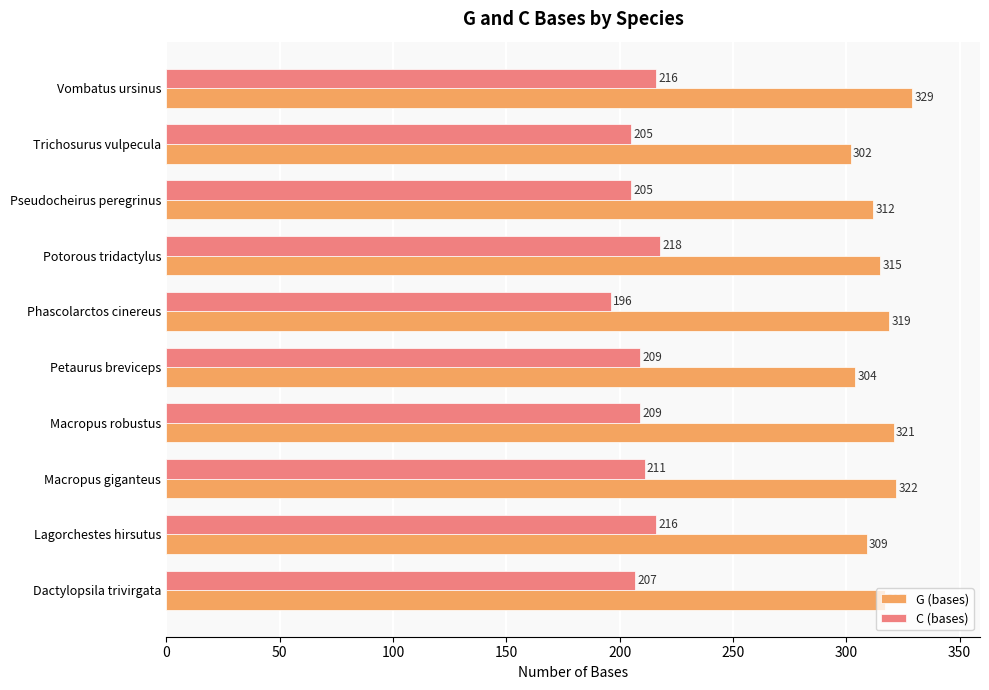

Rank the series by their maximum value, from highest to lowest.

G (bases), C (bases)